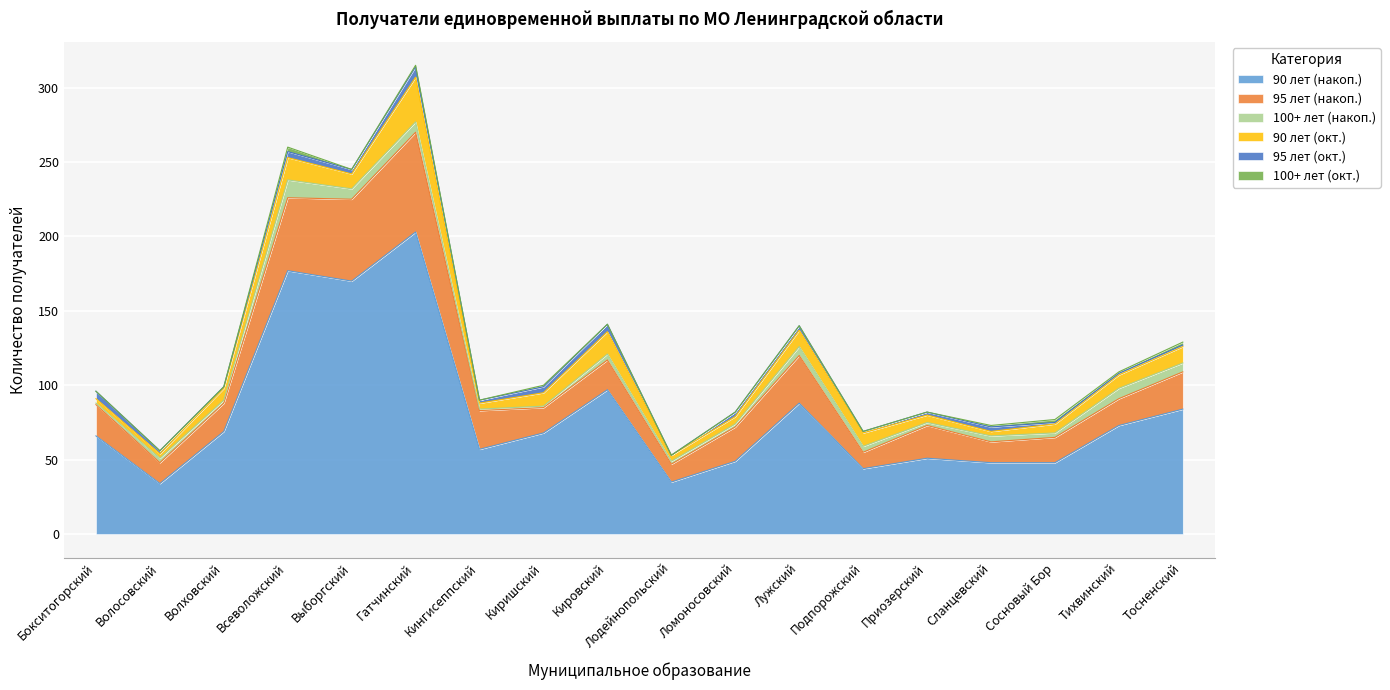

What is the label of the 11th point from the left?

Ломоносовский